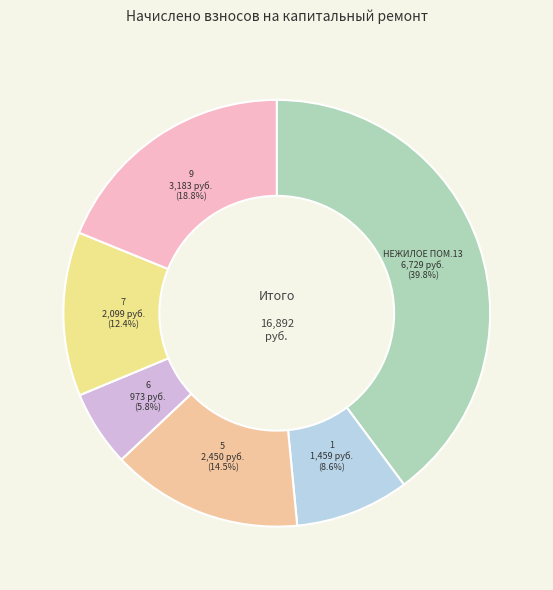

Rank the categories by value from lowest to highest.

6, 1, 7, 5, 9, НЕЖИЛОЕ ПОМ.13